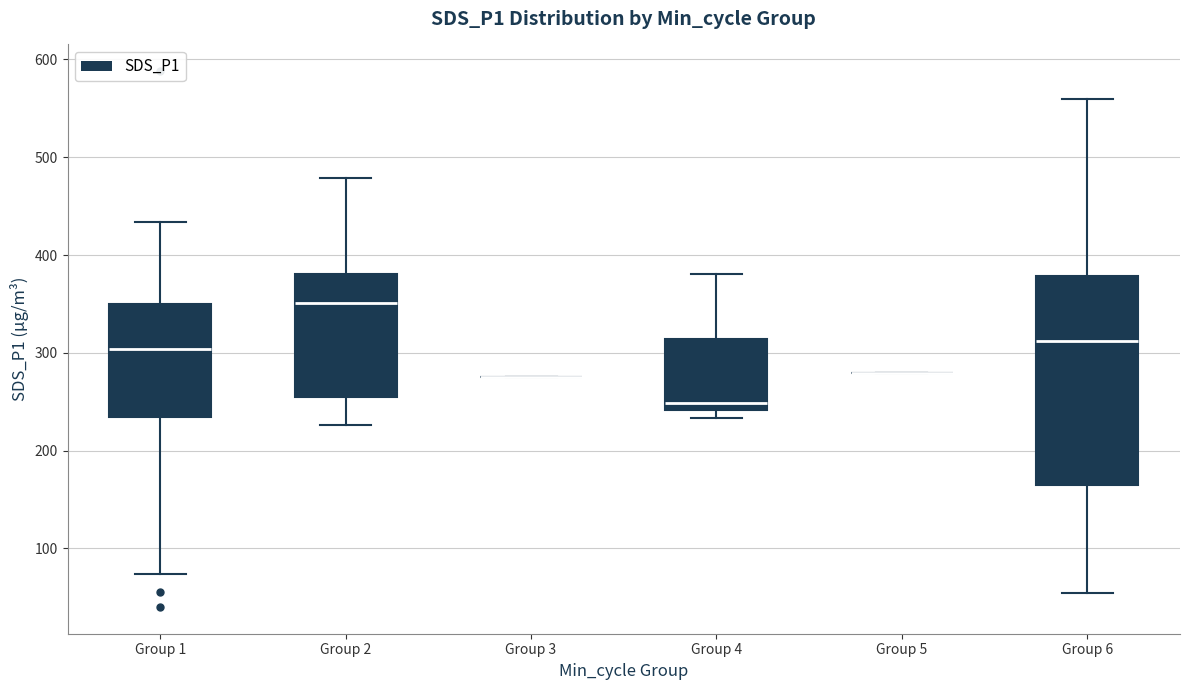

Where does the median line of the box for Group 6 sit on the y-axis? The values are not printed on the chart, so give them approximately, as read against the axis.

310